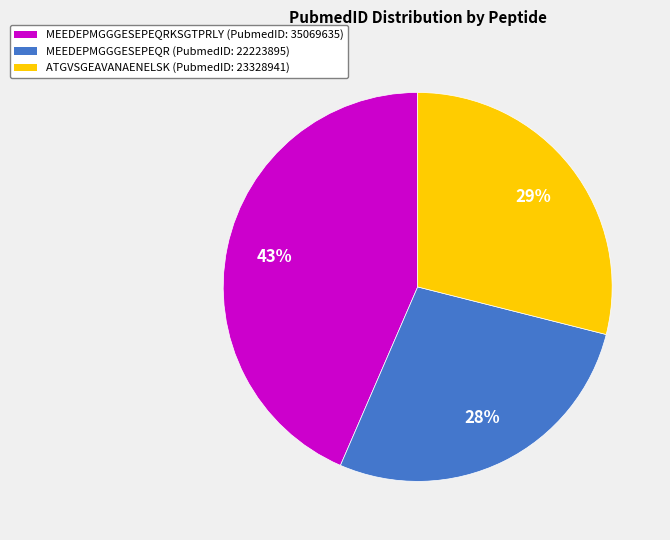

To the nearest percent, what is the average slice percentage?

33%